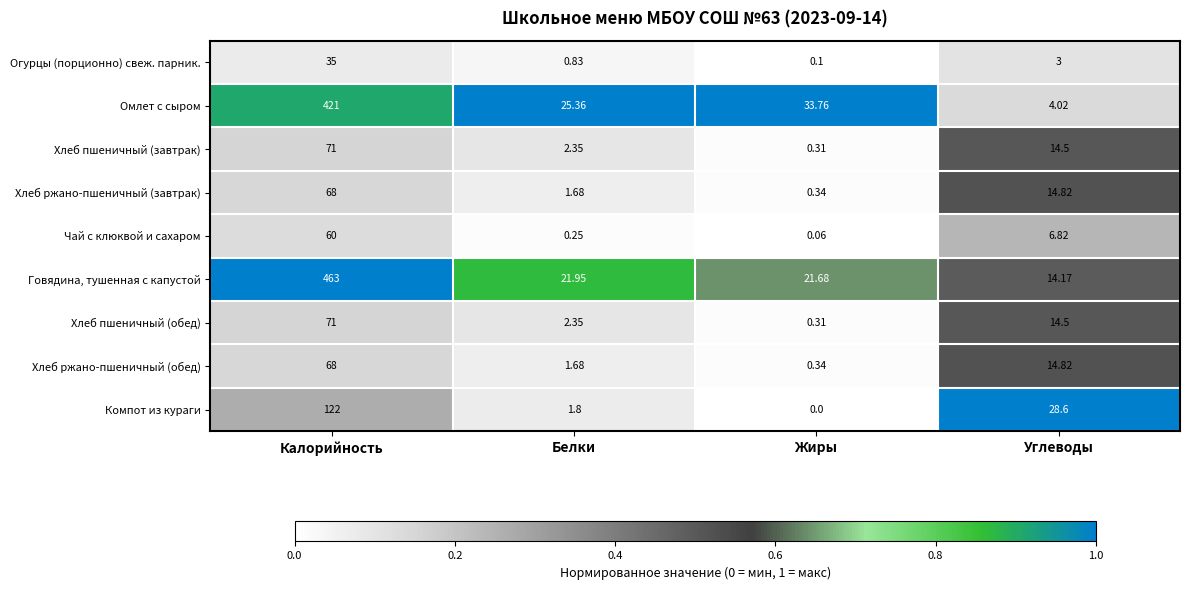

List the labels in order of Чай с клюквой и сахаром value, smallest first.

Жиры, Белки, Углеводы, Калорийность